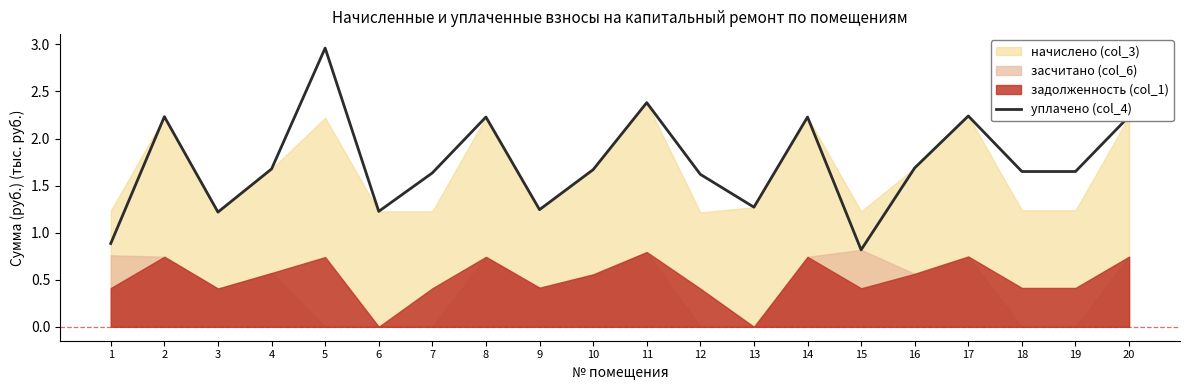

The value at 10 is 1.7. True or false?

True